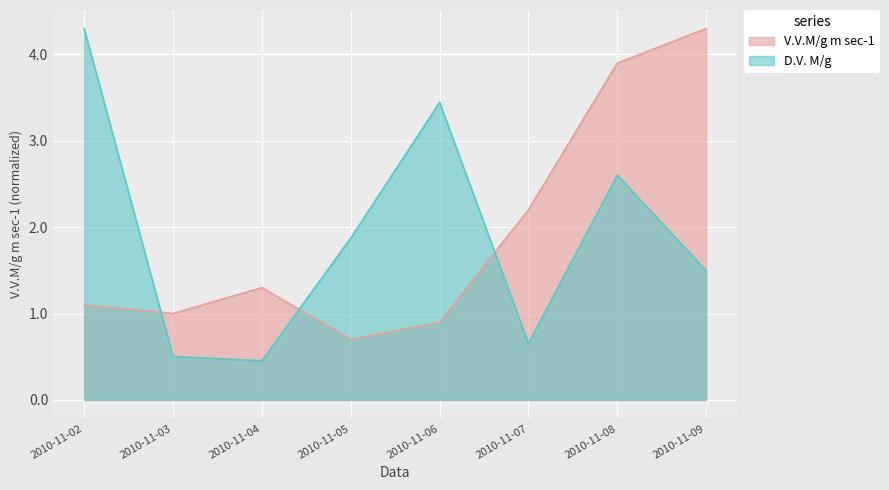

Is the value of V.V.M/g m sec-1 at 2010-11-07 greater than the value of D.V. M/g at 2010-11-03?

Yes